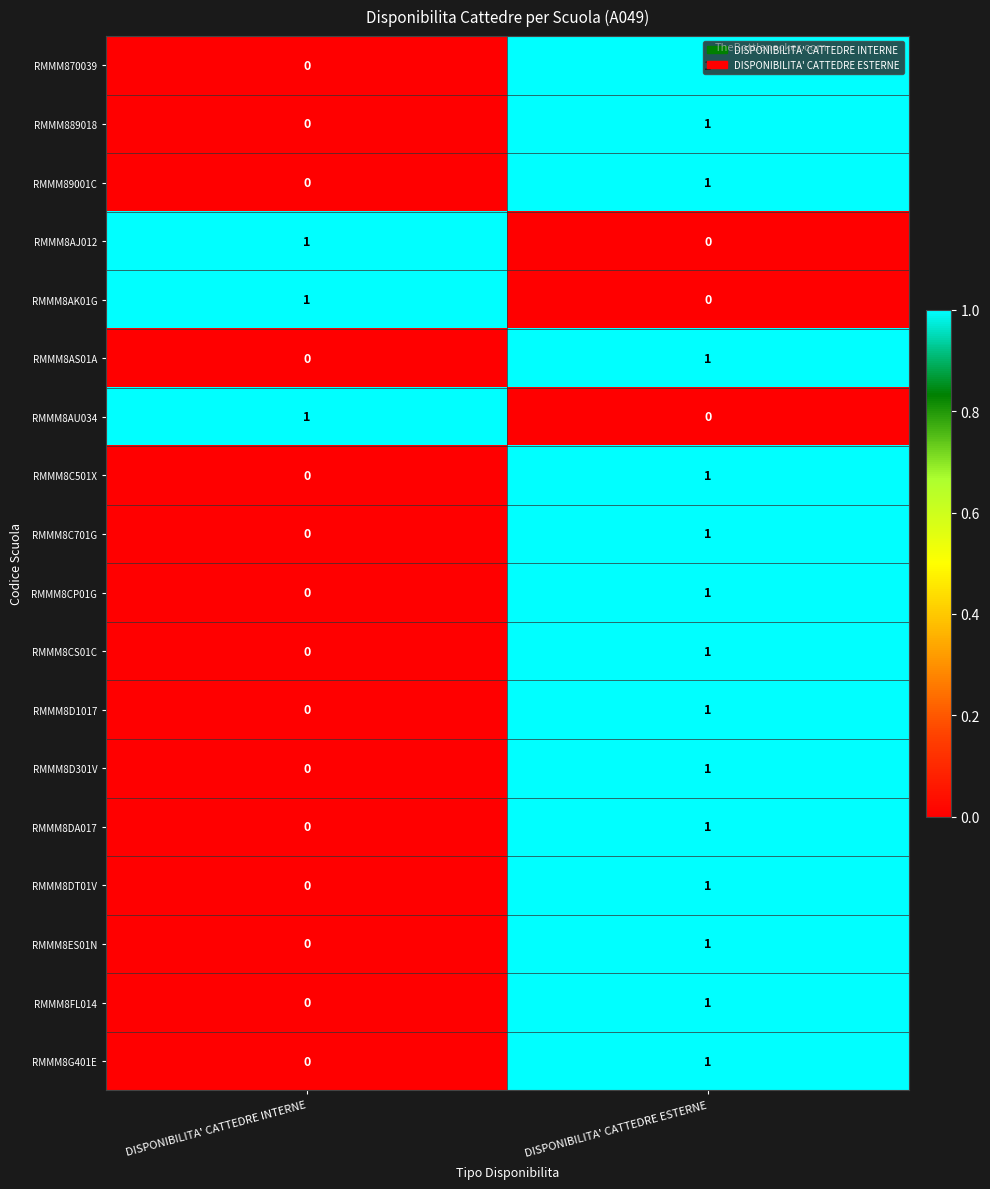

True or false: RMMM8ES01N has a value of 1 at DISPONIBILITA' CATTEDRE ESTERNE.

True